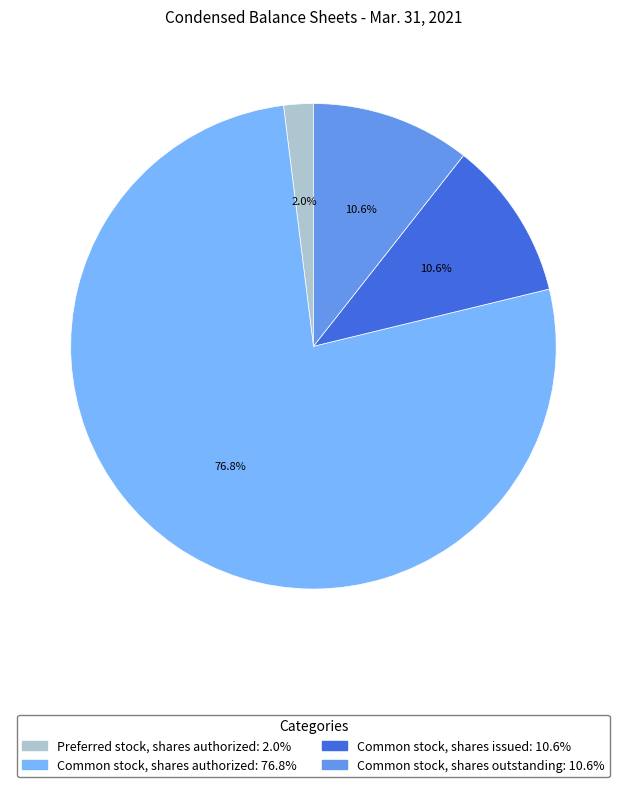

To the nearest percent, what is the average slice percentage?

25%